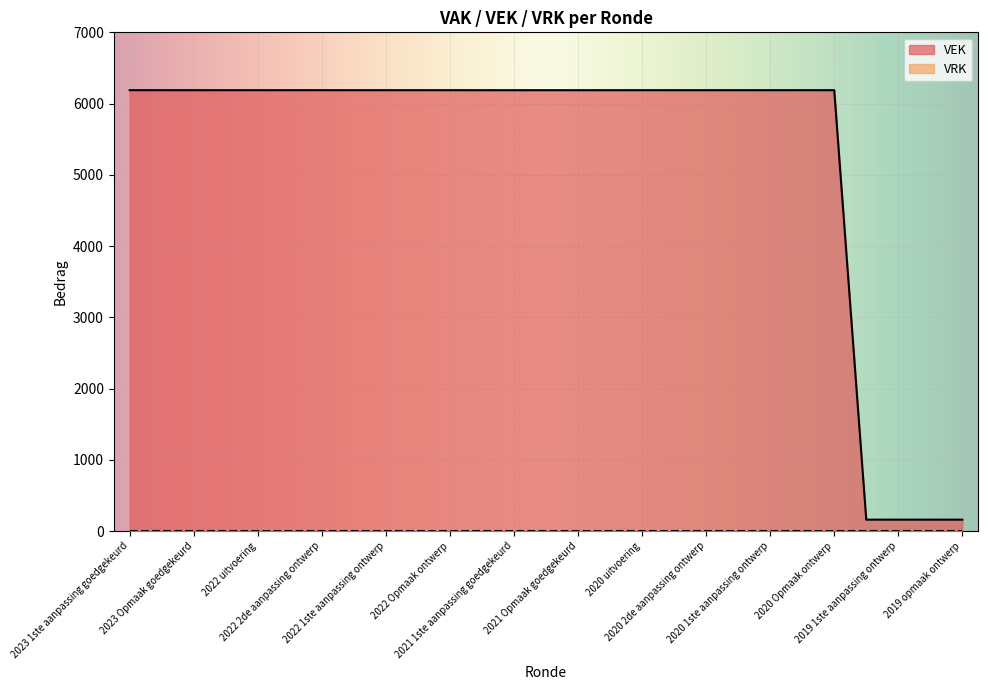

Which series has the largest total across all categories?

VEK